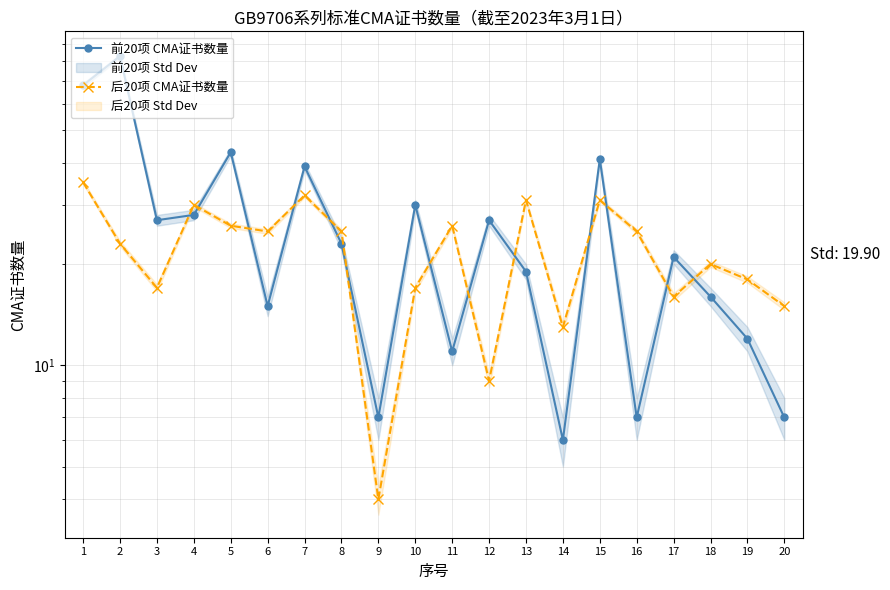

Which series has the largest total across all categories?

前20项 CMA证书数量